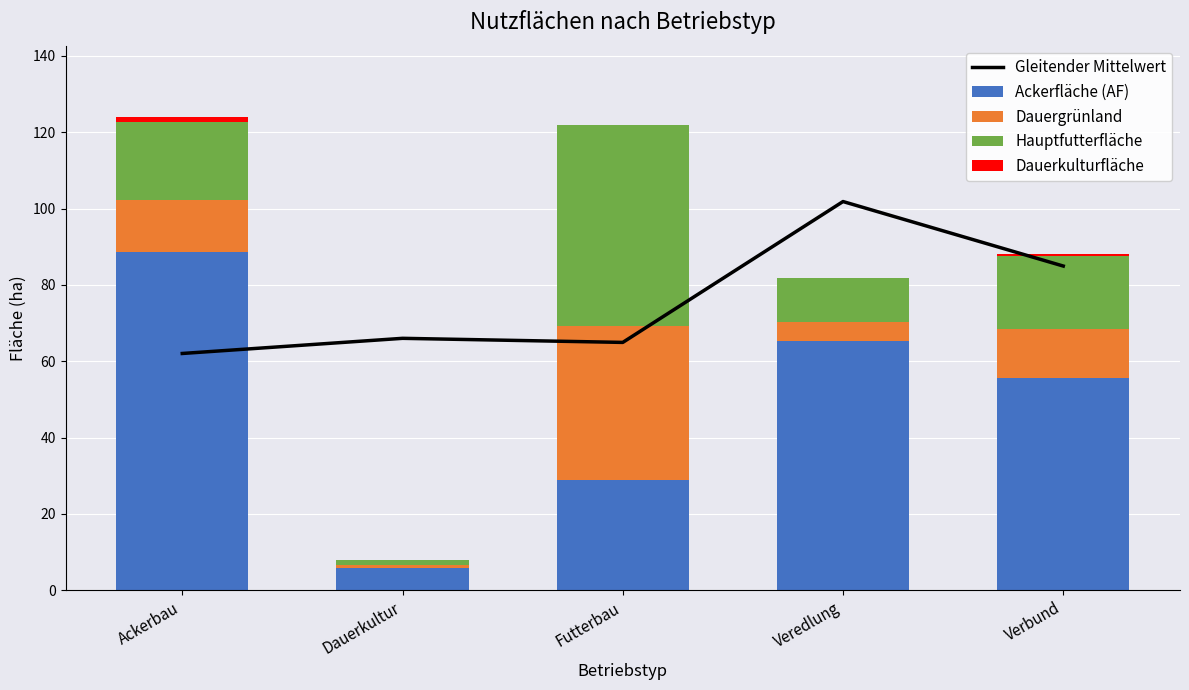

What is the lowest value of the Ackerfläche (AF) series?

5.8